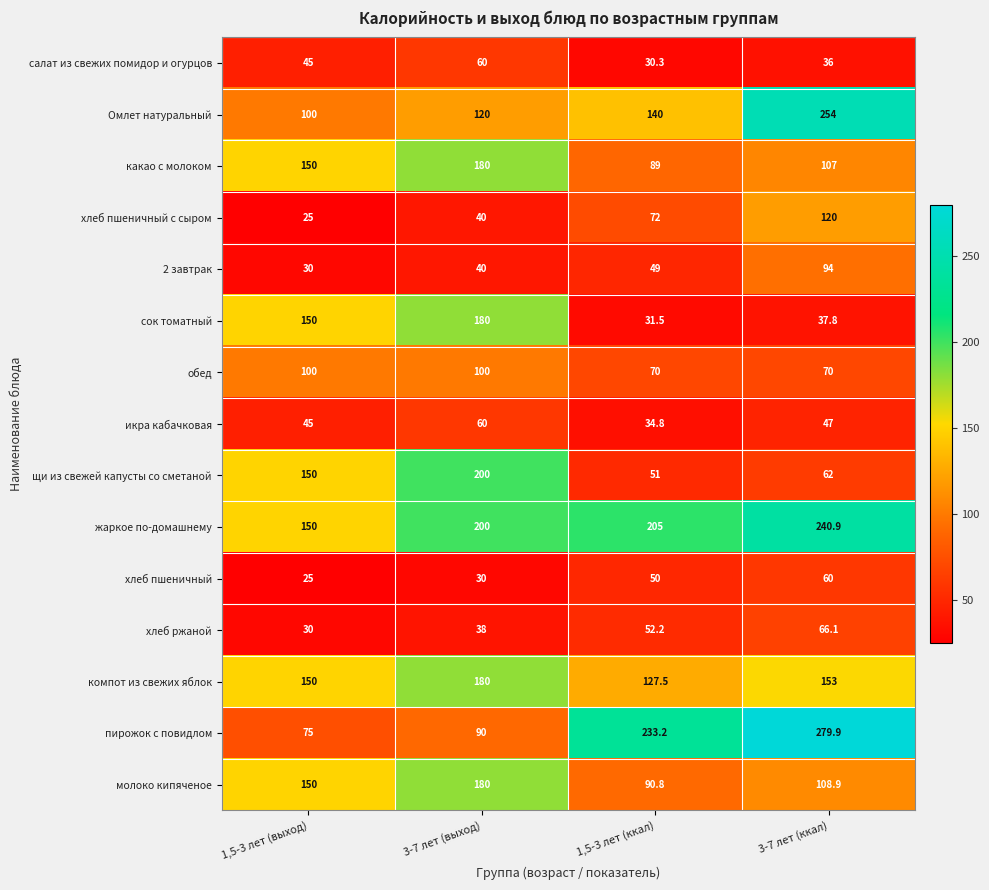

At 1,5-3 лет (ккал), list the series in order from smallest to largest.

салат из свежих помидор и огурцов, сок томатный, икра кабачковая, 2 завтрак, хлеб пшеничный, щи из свежей капусты со сметаной, хлеб ржаной, обед, хлеб пшеничный с сыром, какао с молоком, молоко кипяченое, компот из свежих яблок, Омлет натуральный, жаркое по-домашнему, пирожок с повидлом